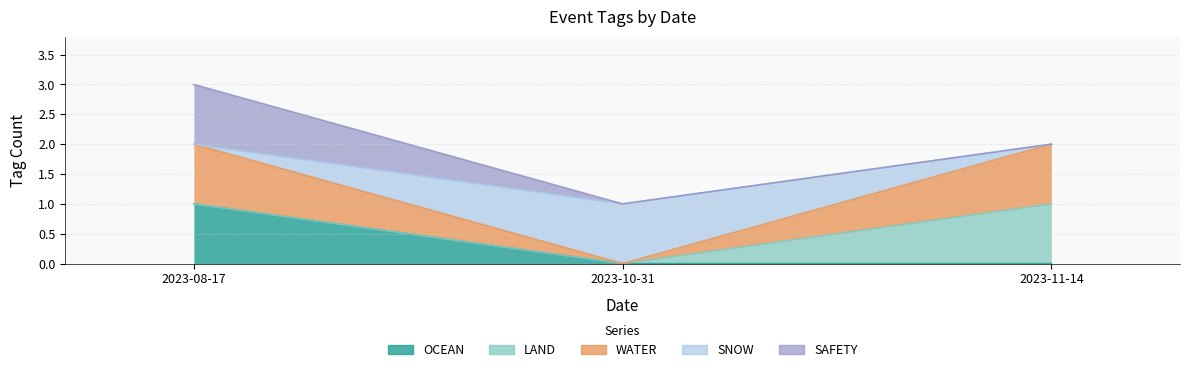

Which category has the lowest value across all series?

2023-10-31